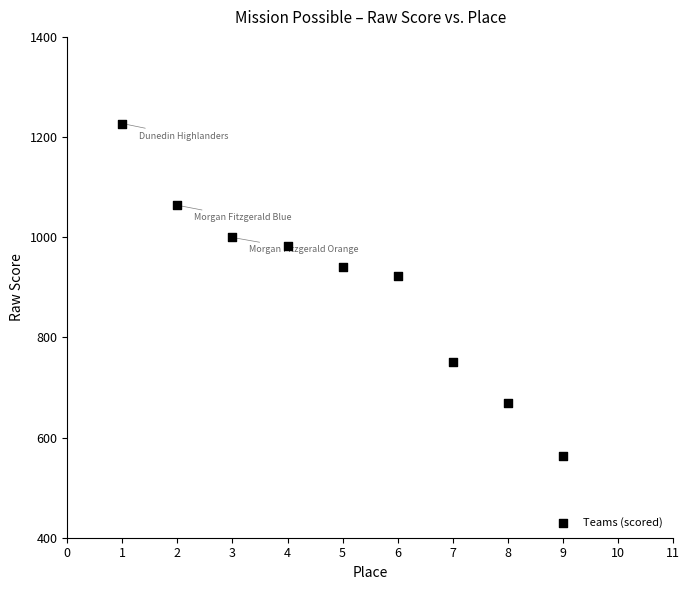

What Y value in the scatter plot is closest to 894?

923.5